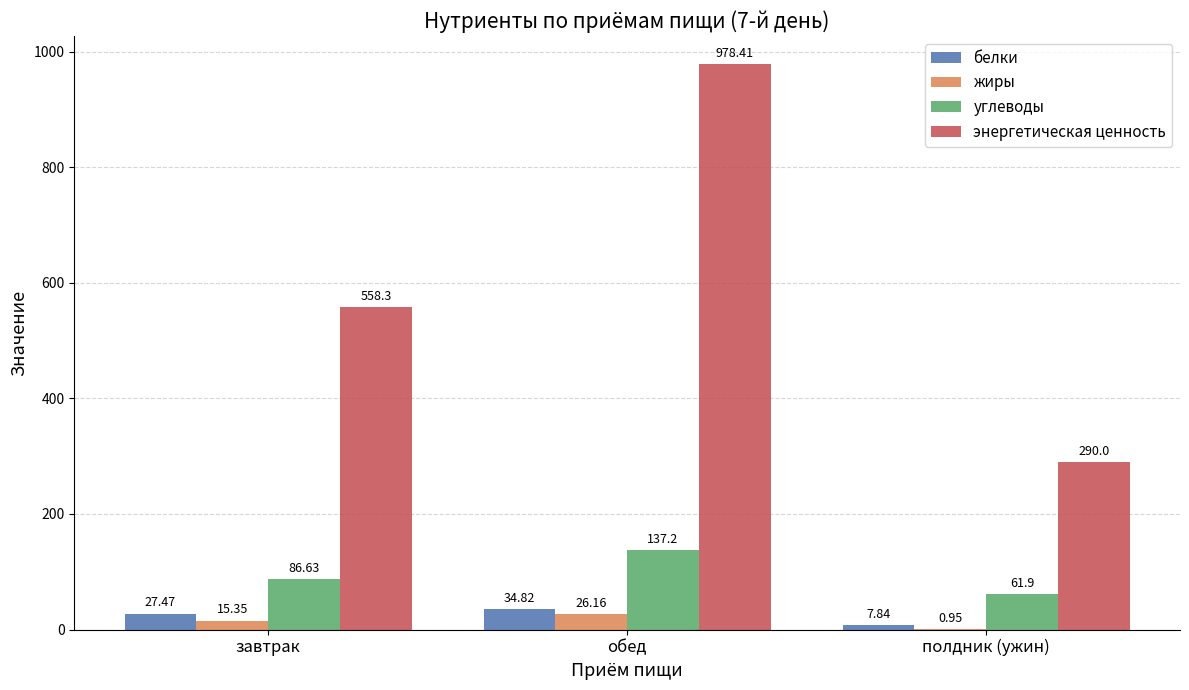

Read the углеводы value at полдник (ужин).

61.9